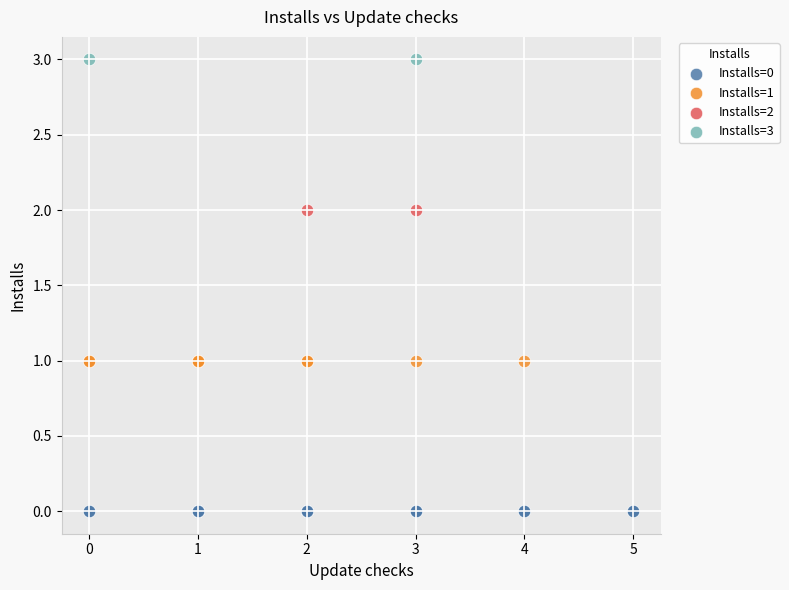

What are all the series names shown in the legend?

Installs=0, Installs=1, Installs=2, Installs=3